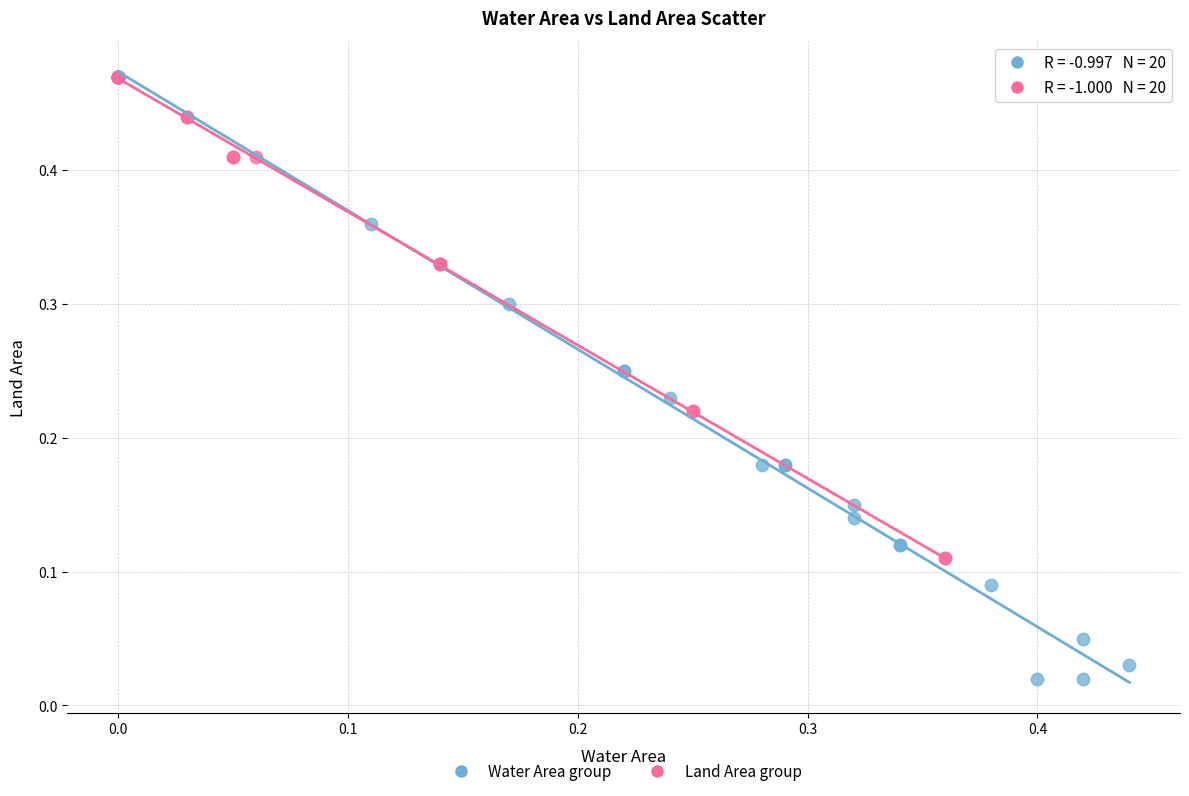

Which series reaches the minimum Y coordinate?

Water Area group